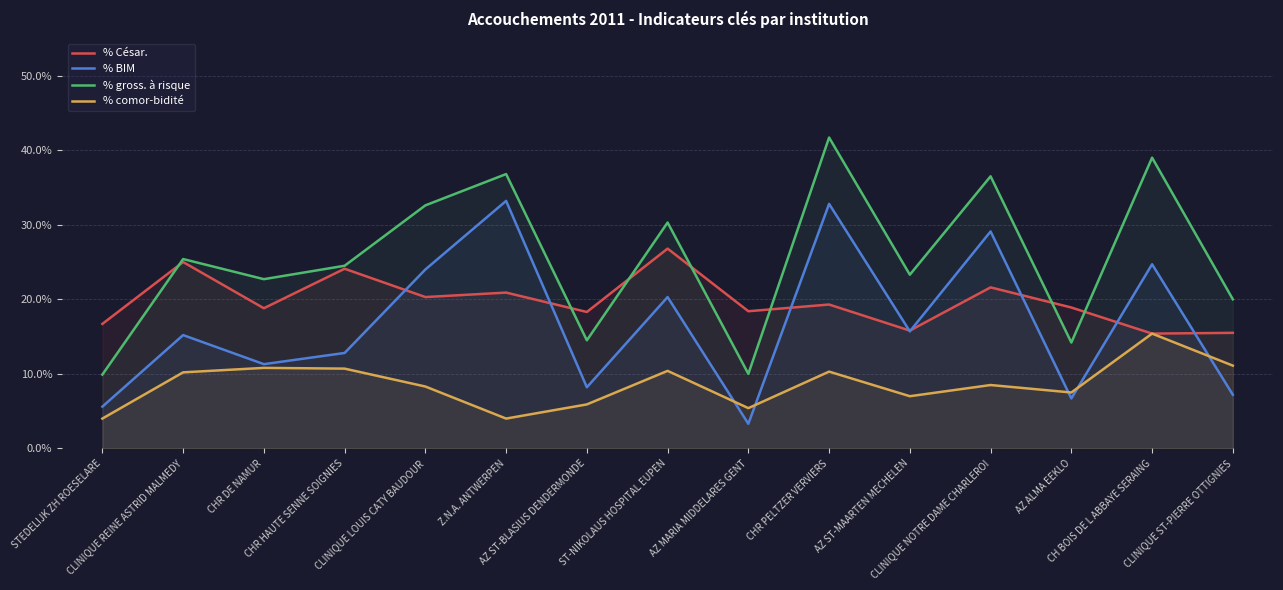

Does the chart have visible grid lines?

Yes